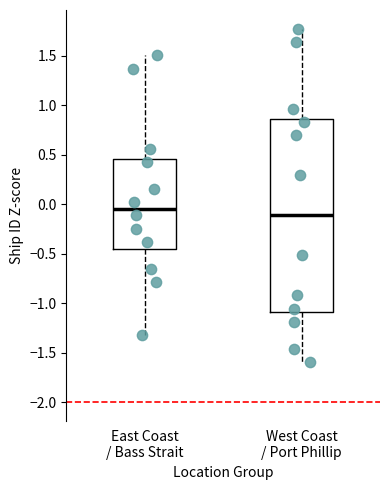

Reading left to right, read every box against the y-axis: the position of its median line, the range the box covers, and the ends of its whiskers. The values are not printed on the chart, so give them approximately, as read against the axis.

East Coast / Bass Strait: median -0.05, box -0.45 to 0.45, whiskers -1.30 to 1.50
West Coast / Port Phillip: median -0.10, box -1.10 to 0.85, whiskers -1.60 to 1.75